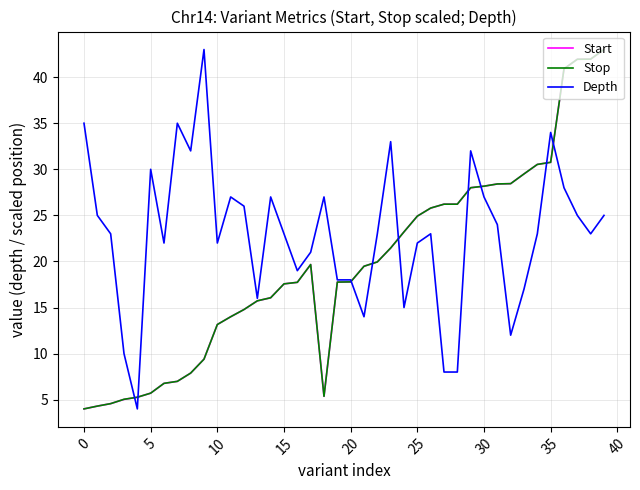

At how many categories does at least one series exceed 13?

38